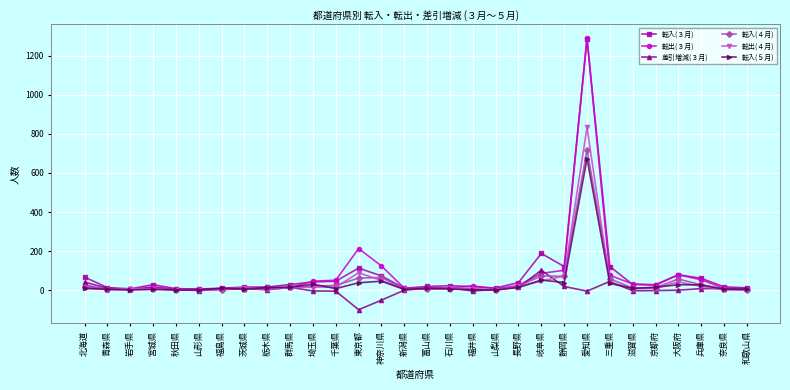

Read the 転出(３月) value at 静岡県.

102